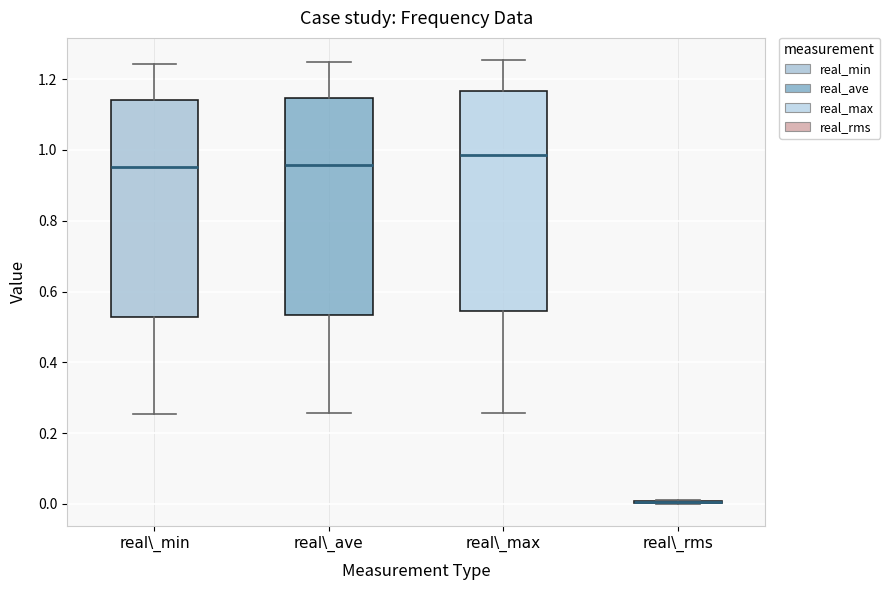

Reading left to right, read every box against the y-axis: the position of its median line, the range the box covers, and the ends of its whiskers. The values are not printed on the chart, so give them approximately, as read against the axis.

real\_min: median 0.96, box 0.52 to 1.14, whiskers 0.26 to 1.24
real\_ave: median 0.96, box 0.54 to 1.14, whiskers 0.26 to 1.24
real\_max: median 0.98, box 0.54 to 1.16, whiskers 0.26 to 1.26
real\_rms: box collapsed to a line at 0.00, whiskers 0.00 to 0.02